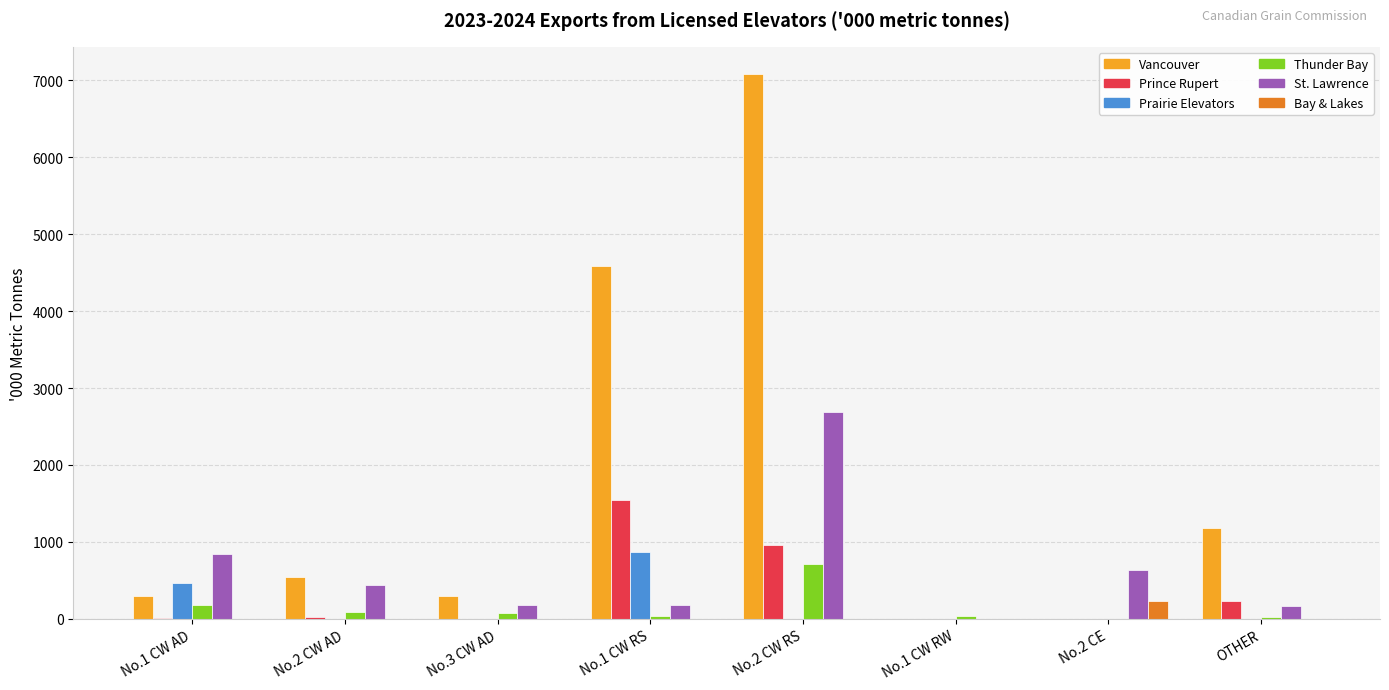

At which category is the sum across all series the highest?

No.2 CW RS